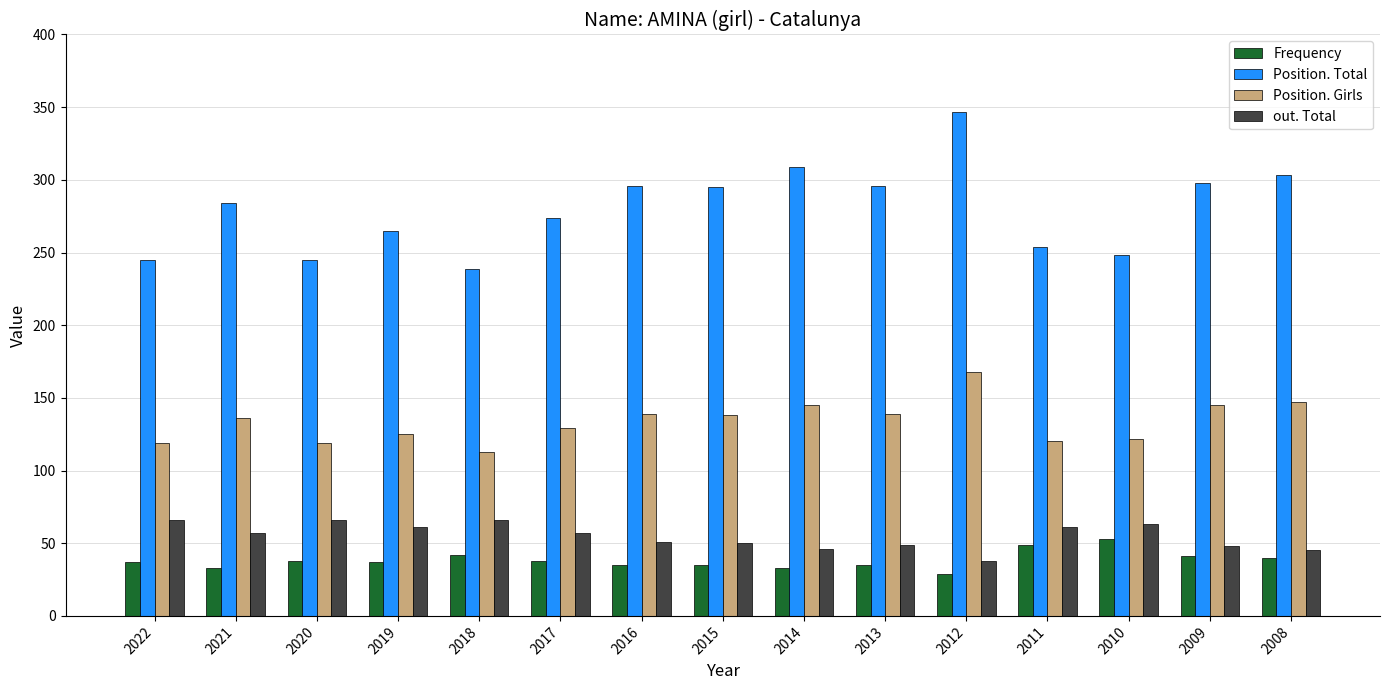

Read the Position. Total value at 2022.

245